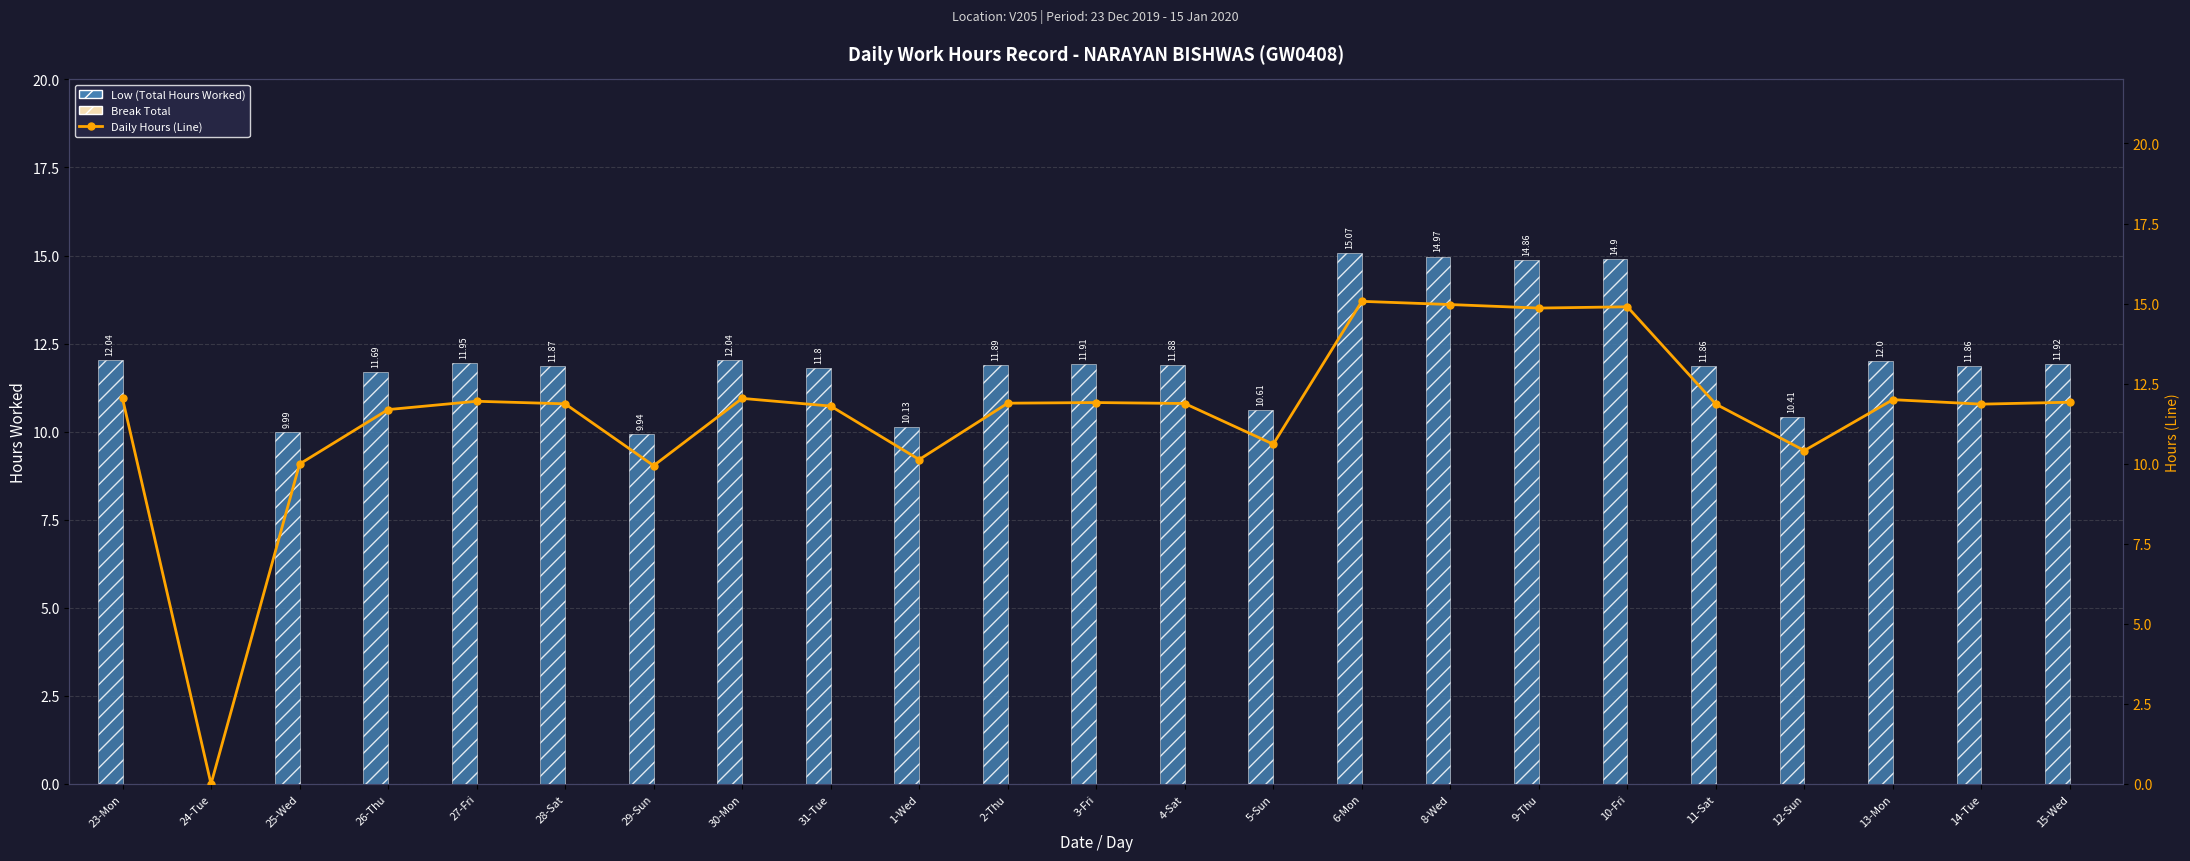

What value does the Daily Hours Worked (Line) series have at 28-Sat?

11.9